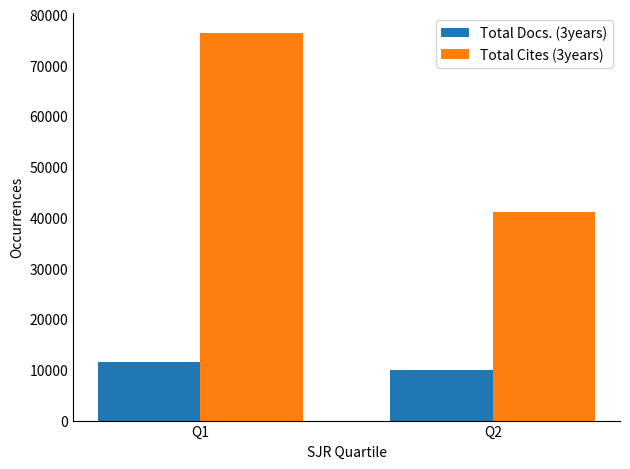

What is the spread (max minus min) of values at Q2?

31206